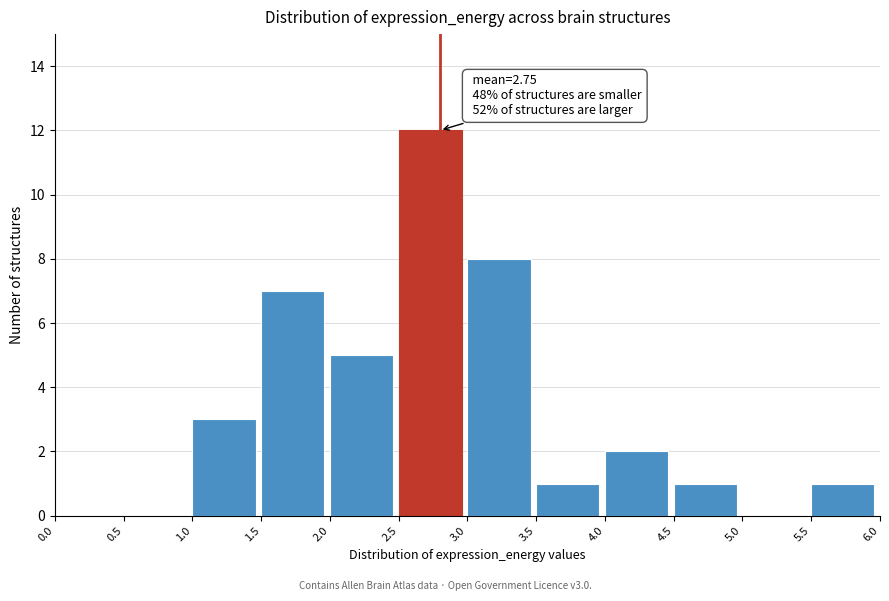

Which range on the x-axis has the tallest bar?

2.5 to 3.0